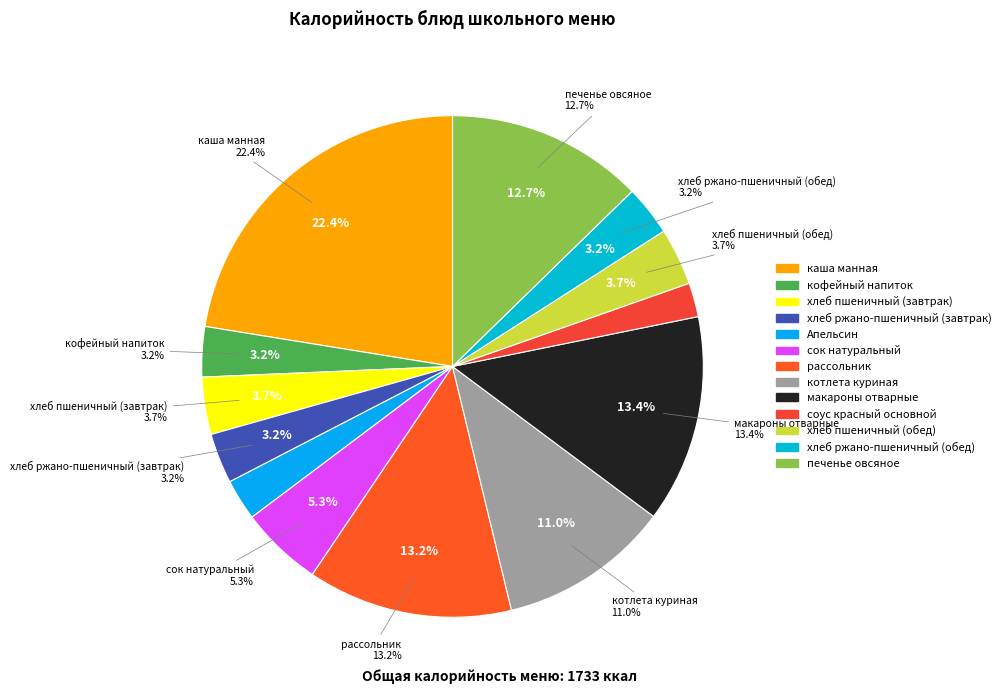

What percentage is NOT represented by котлета куриная?

89.0%